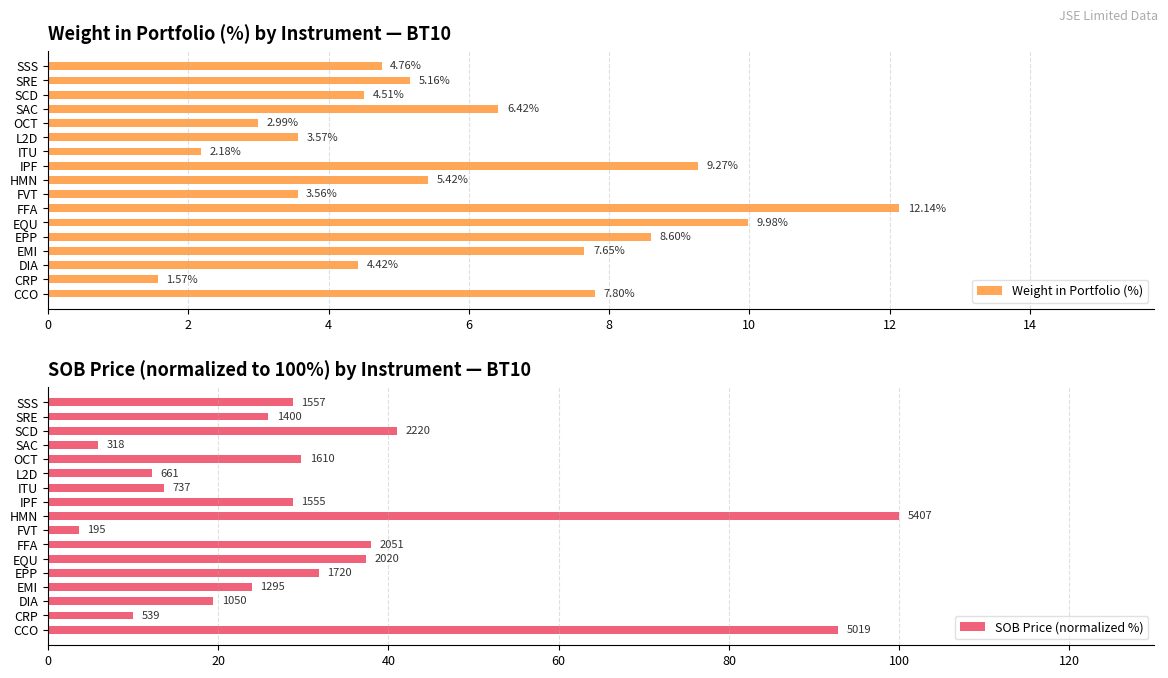

Which series has the largest range (max minus min)?

SOB Price (normalized %)